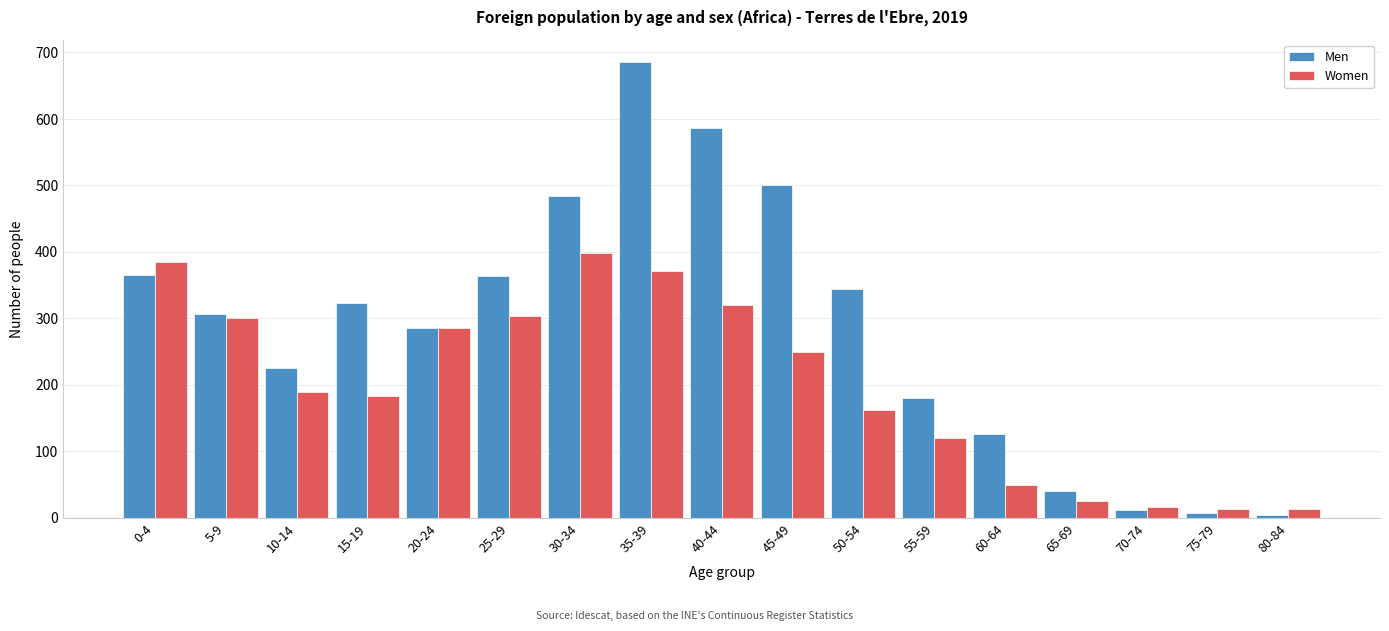

The value of Women at 65-69 is 26. True or false?

True